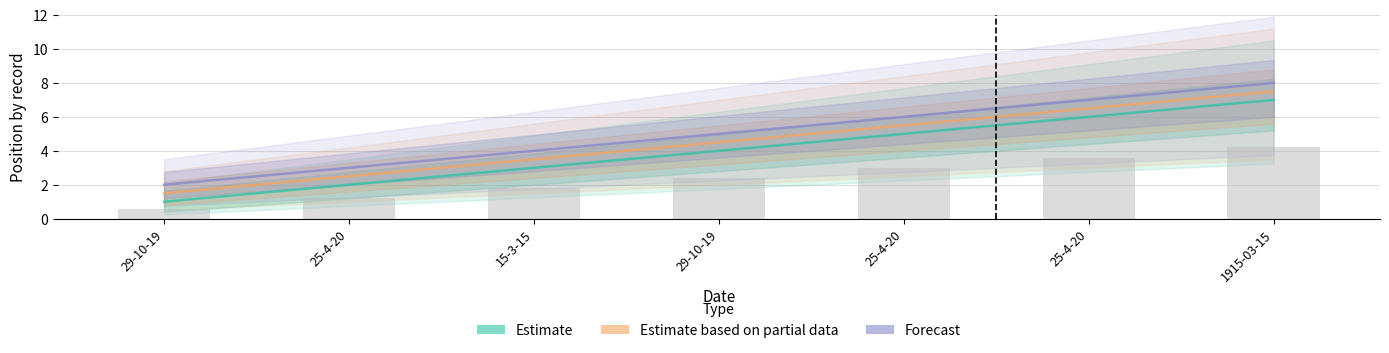

How many data points does each series have?

7